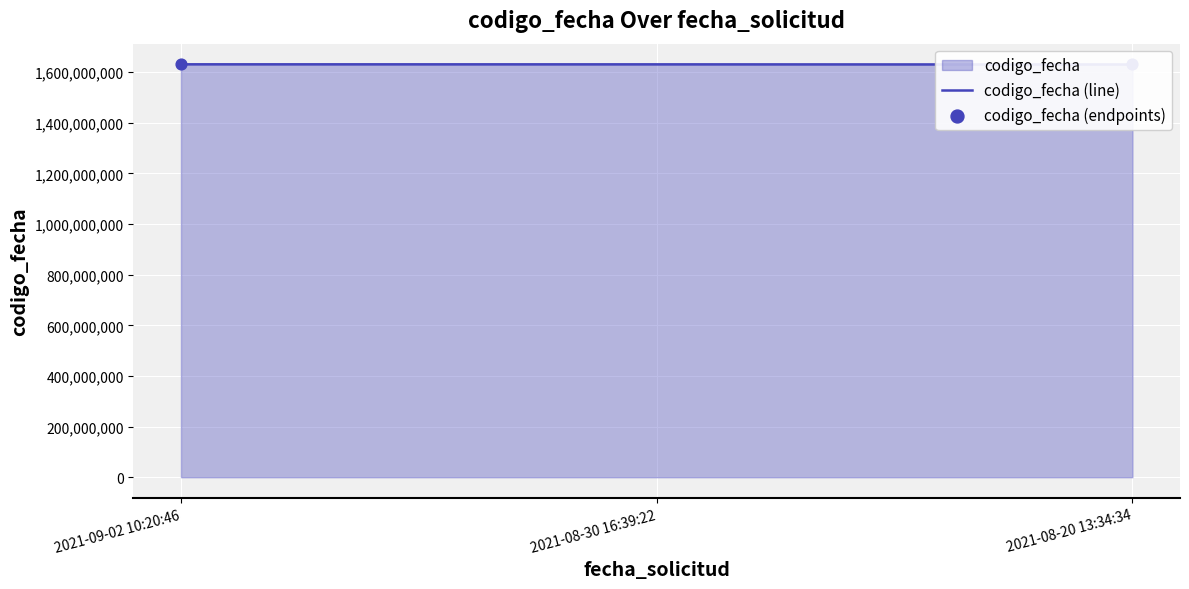

Between 2021-08-30 16:39:22 and 2021-09-02 10:20:46, which is larger?

2021-09-02 10:20:46